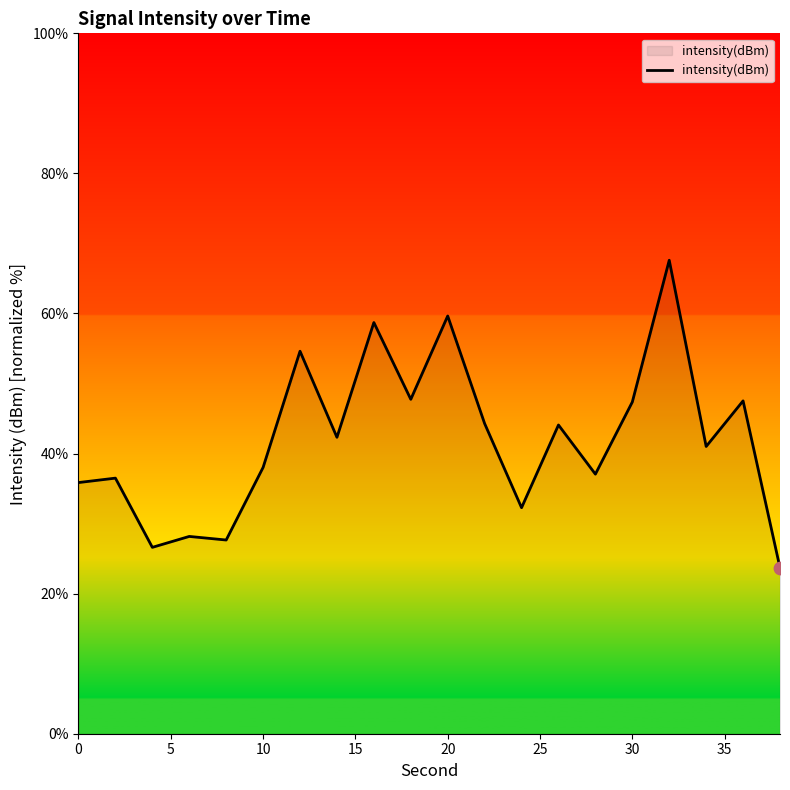

What is the difference between the maximum and minimum values?

43.9